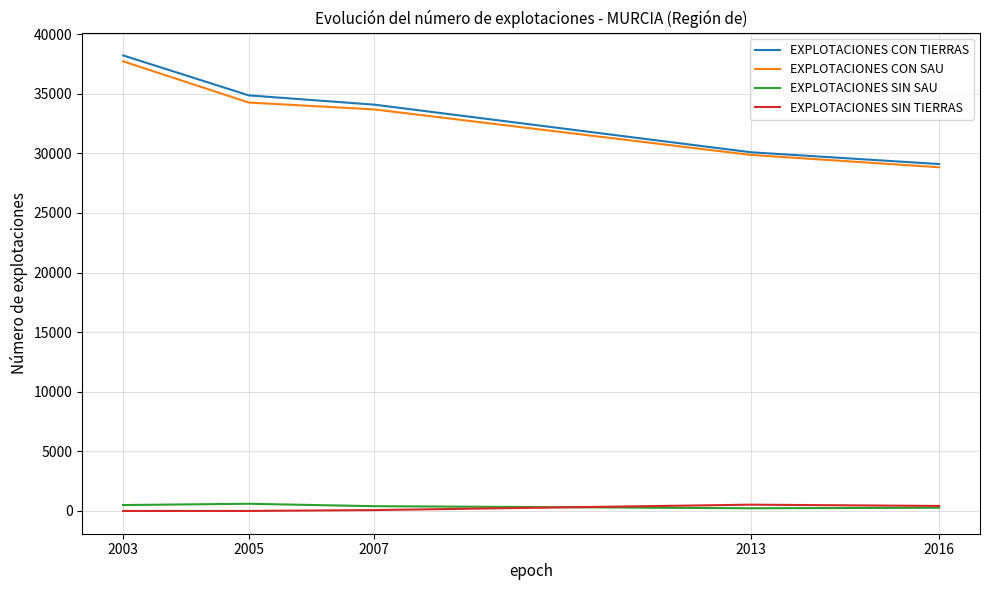

At how many categories does at least one series exceed 38043?

1